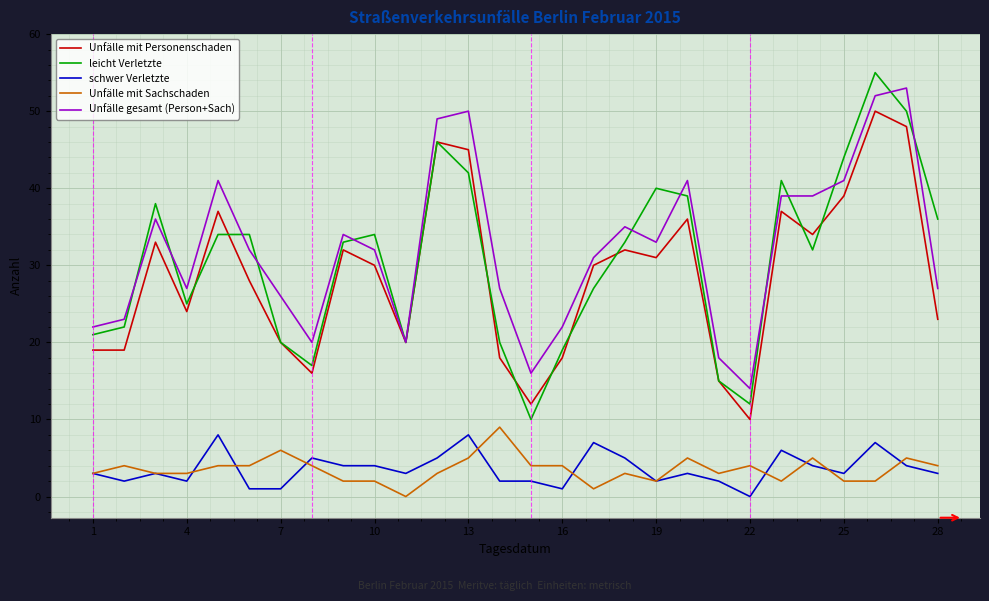

True or false: Unfälle mit Personenschaden and leicht Verletzte intersect in this chart.

True